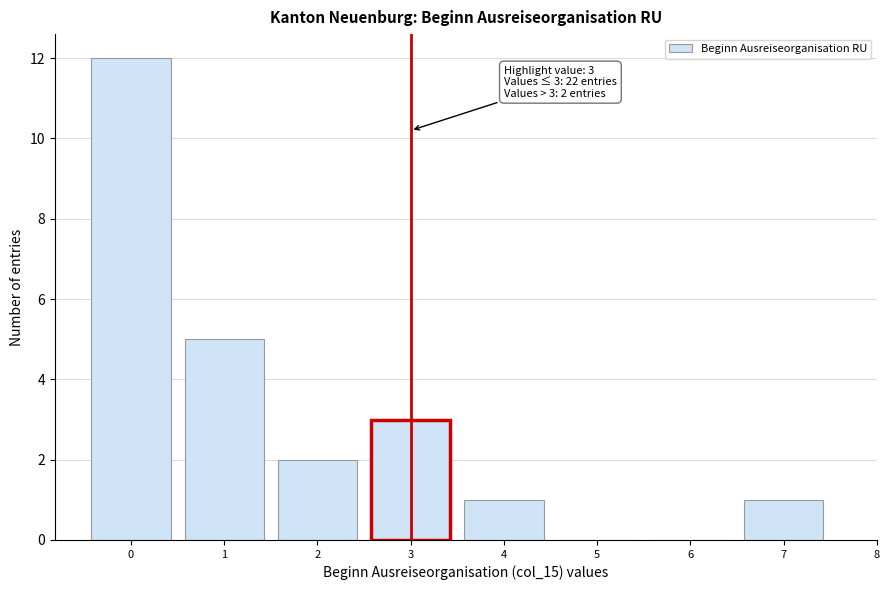

Reading left to right, transcribe all the data shown in this chart.

0=12	1=5	2=2	3=3	4=1	5=0	6=0	7=1